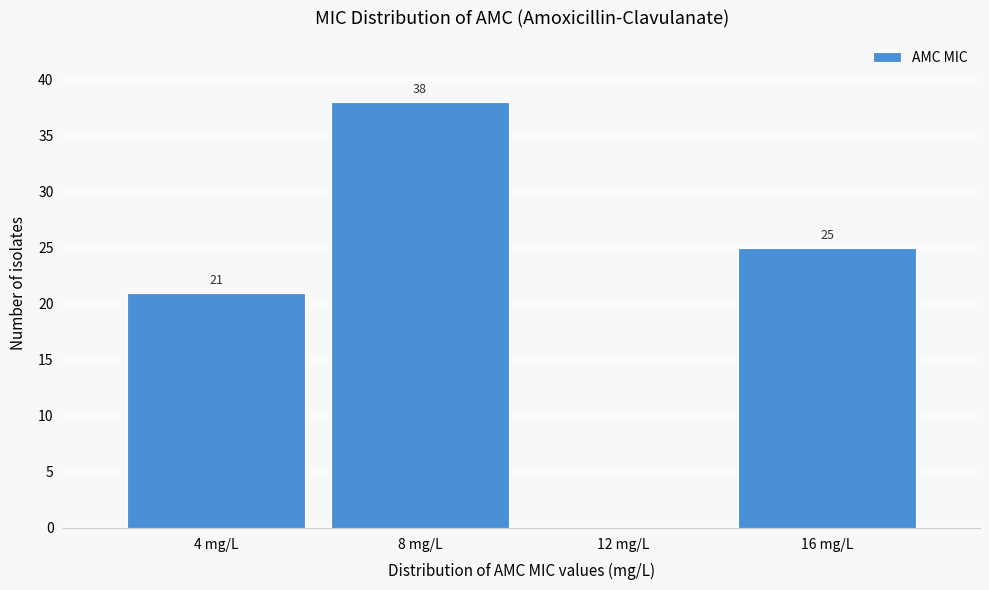

Reading left to right, list all the values displayed in this chart.

4 mg/L=21	8 mg/L=38	12 mg/L=0	16 mg/L=25